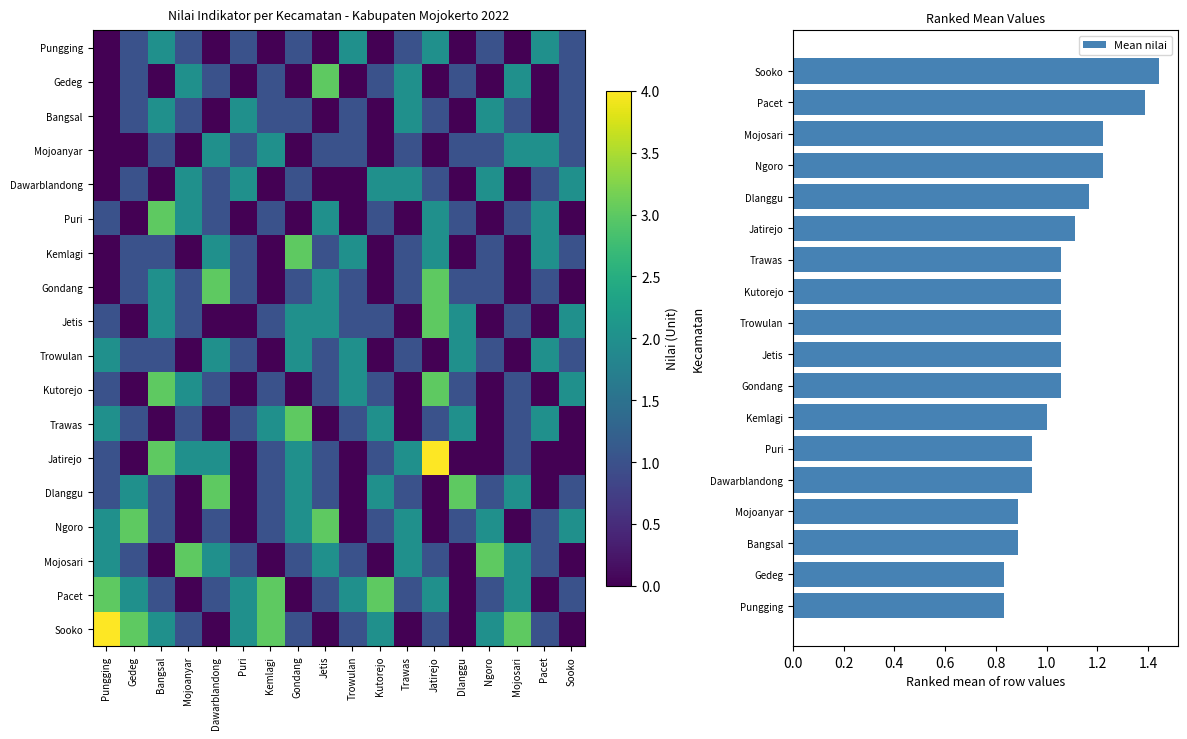

Is it true that Mean nilai equals 1.5 at Puri?

False